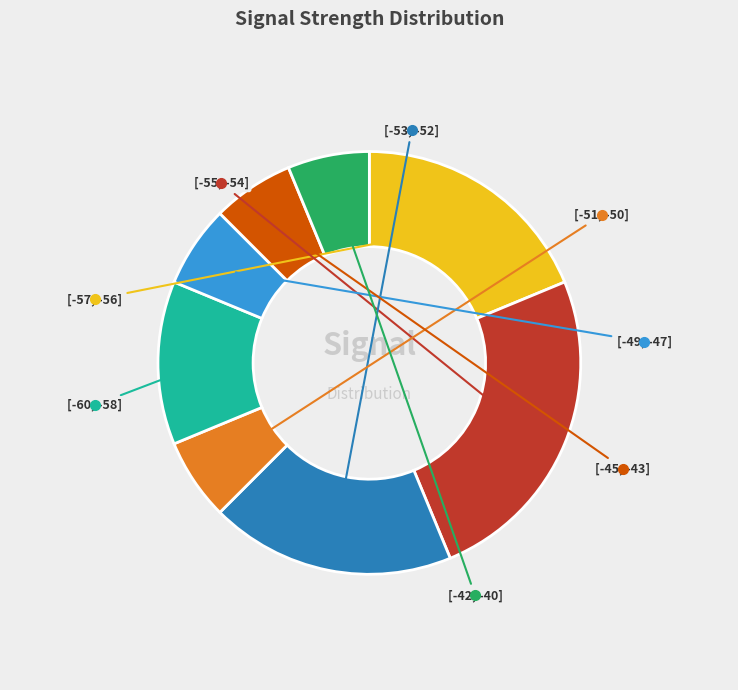

Does any single category account for the majority?

No